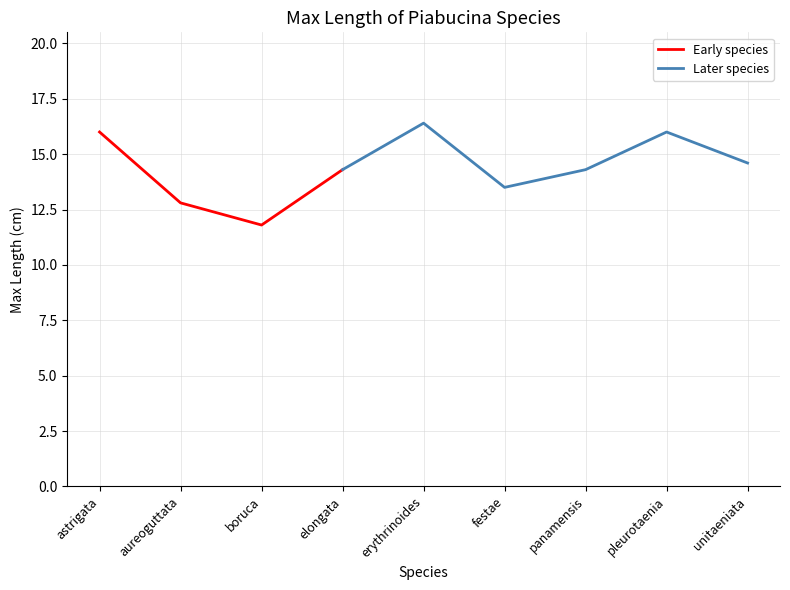

Is it true that Early species equals 12.8 at aureoguttata?

True